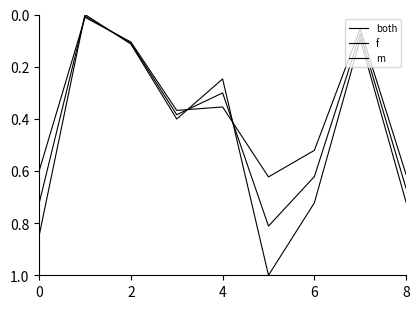

How many positive values does the f series have?

8